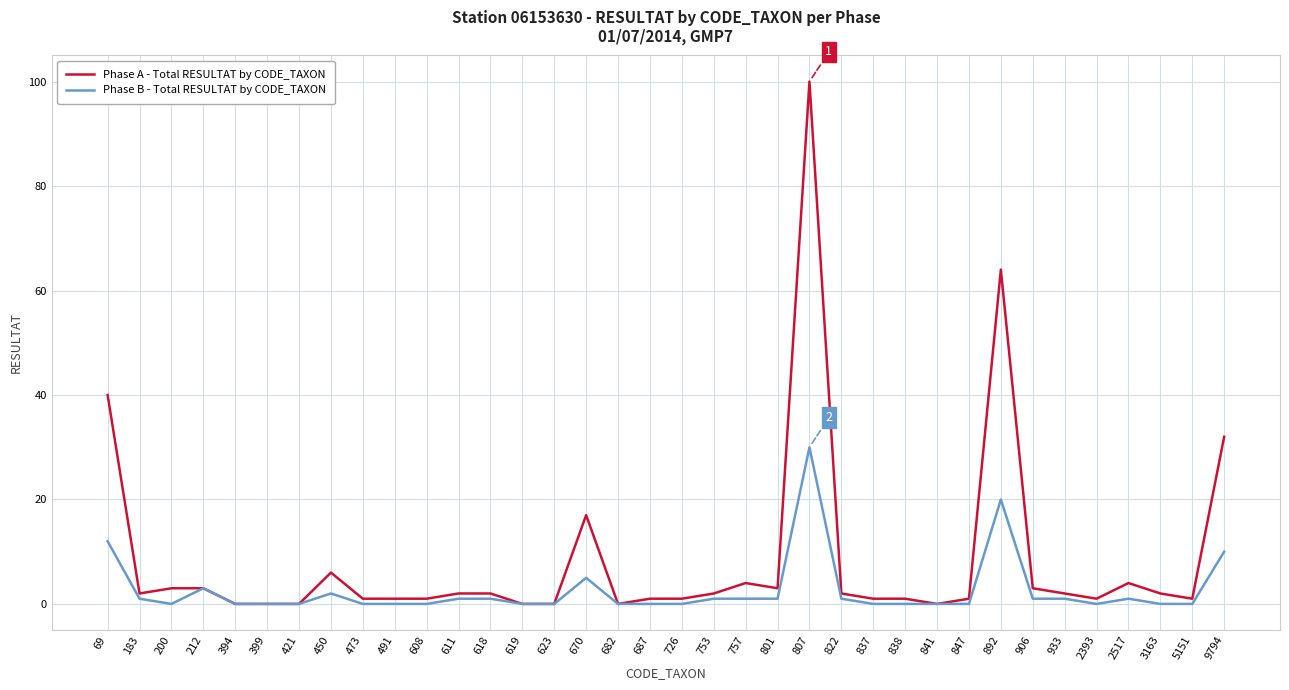

At which category does Phase A - Total RESULTAT by CODE_TAXON reach its first local valley?

183